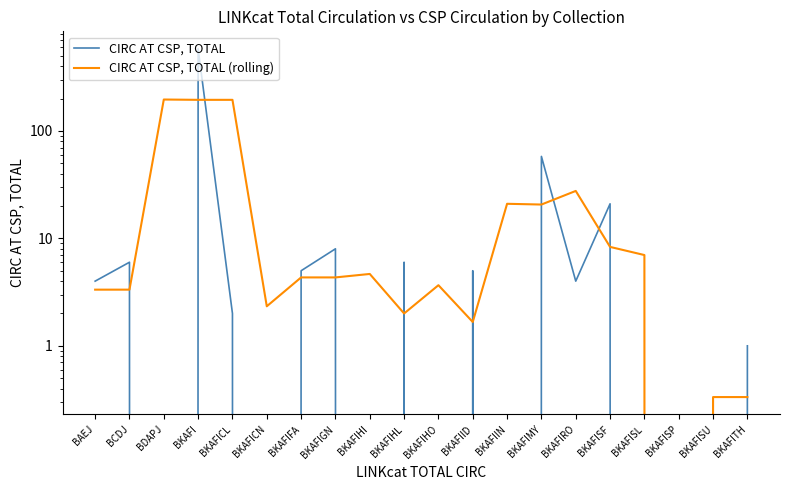

The value of CIRC AT CSP, TOTAL (rolling) at BKAFISL is 7.0. True or false?

True